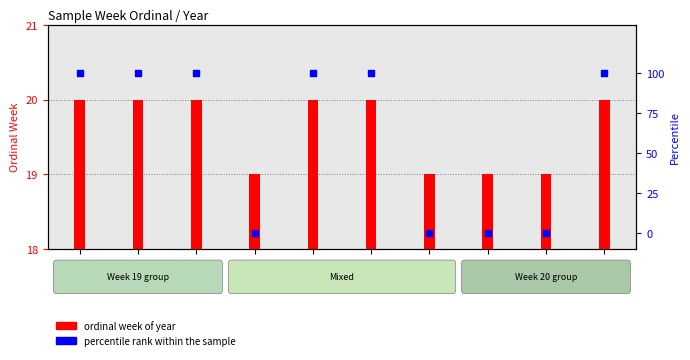

Which series has the largest total across all categories?

percentile rank within the sample